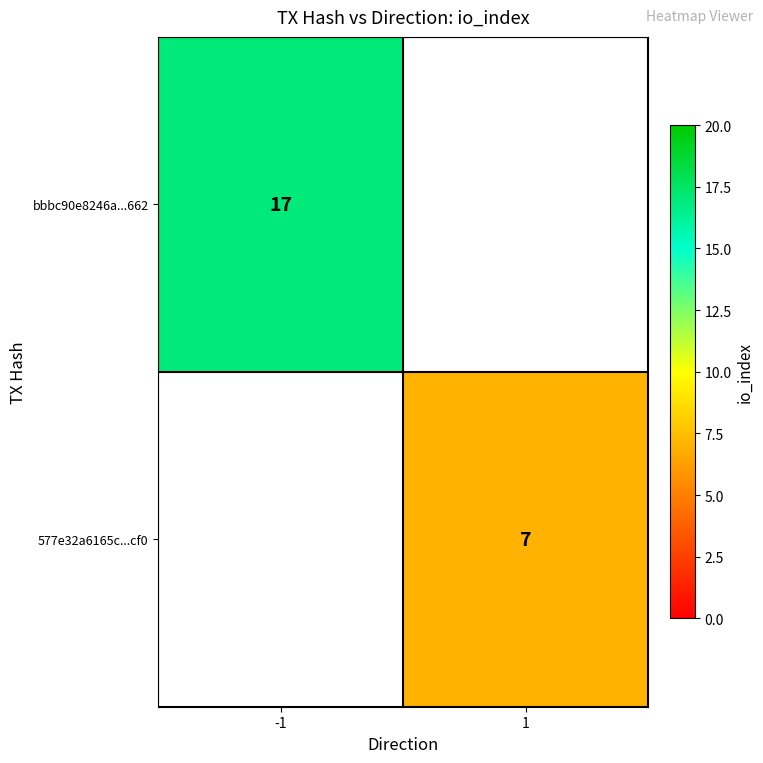

The bbbc90e8246a...662 series shows 4 at -1. True or false?

False